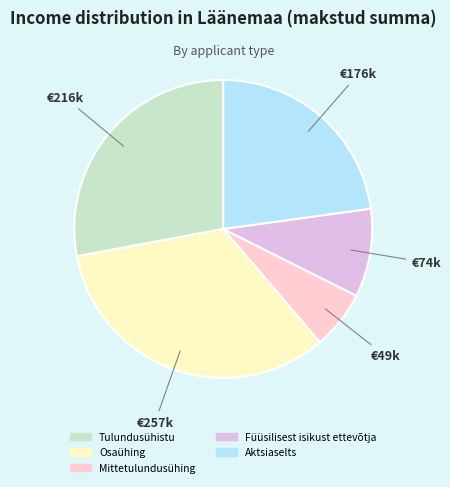

True or false: Osaühing accounts for 19% of the total.

False